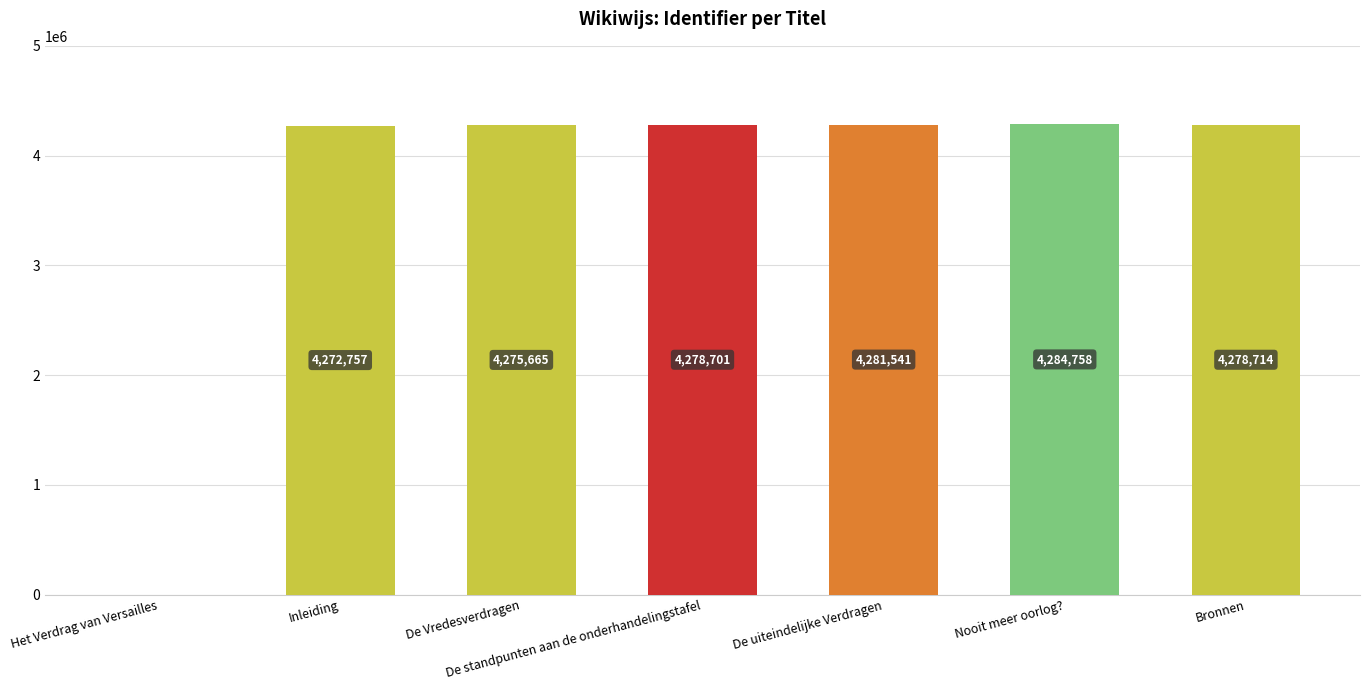

How many values are above zero?

6